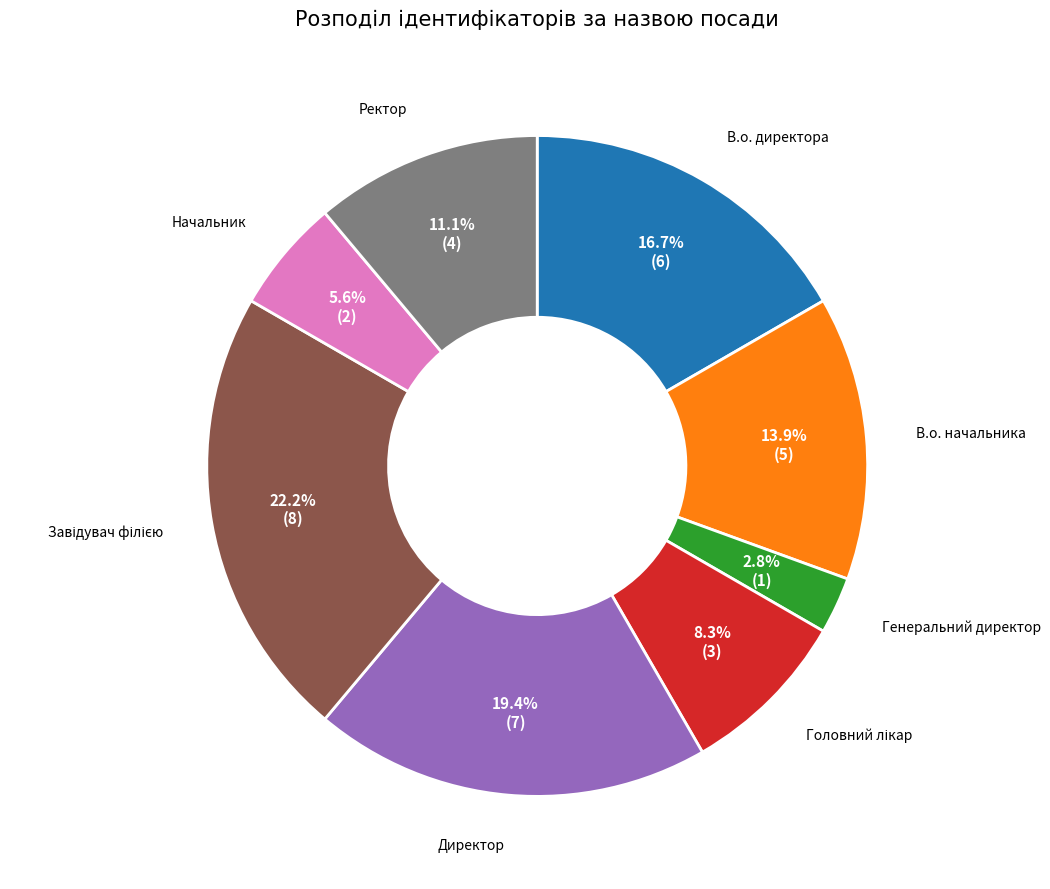

Count the number of slices in the pie.

8